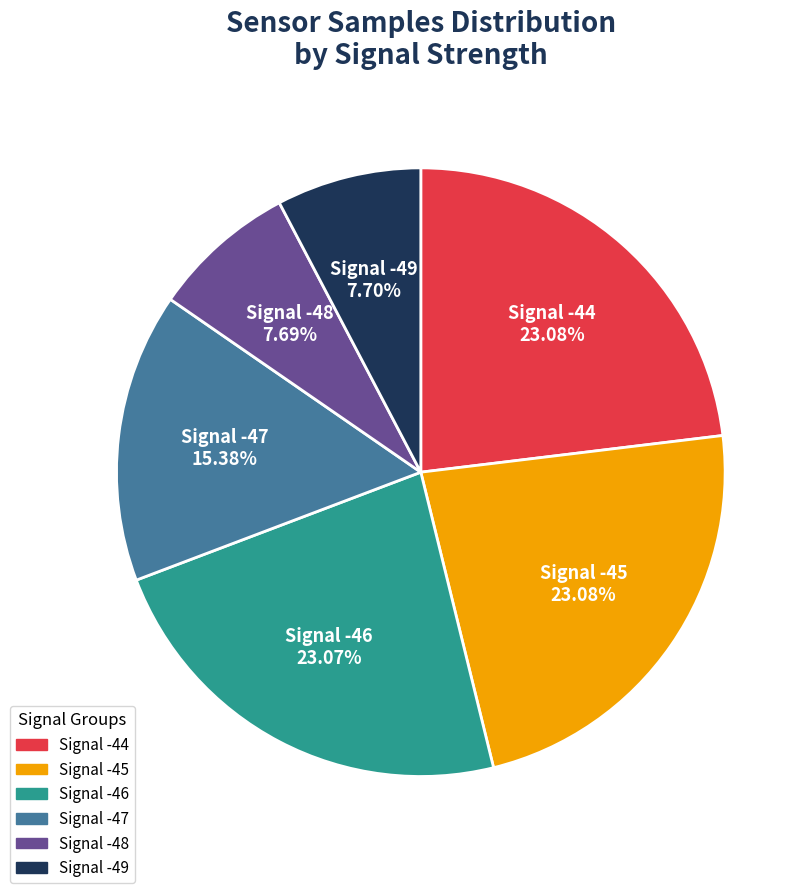

Is there a majority slice in this chart?

No